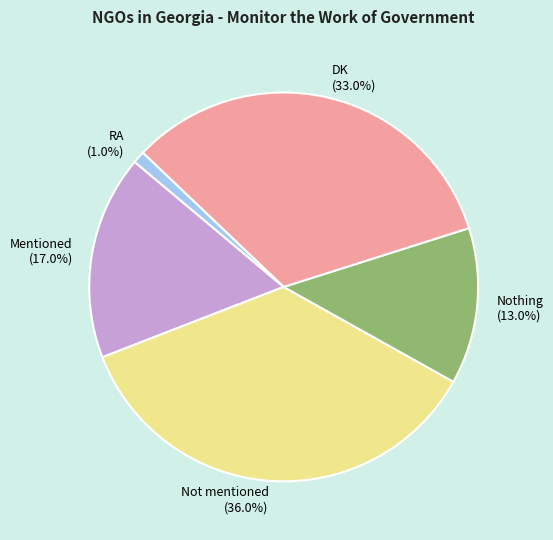

To the nearest percent, what is the difference between the DK and Mentioned slice percentages?

16%